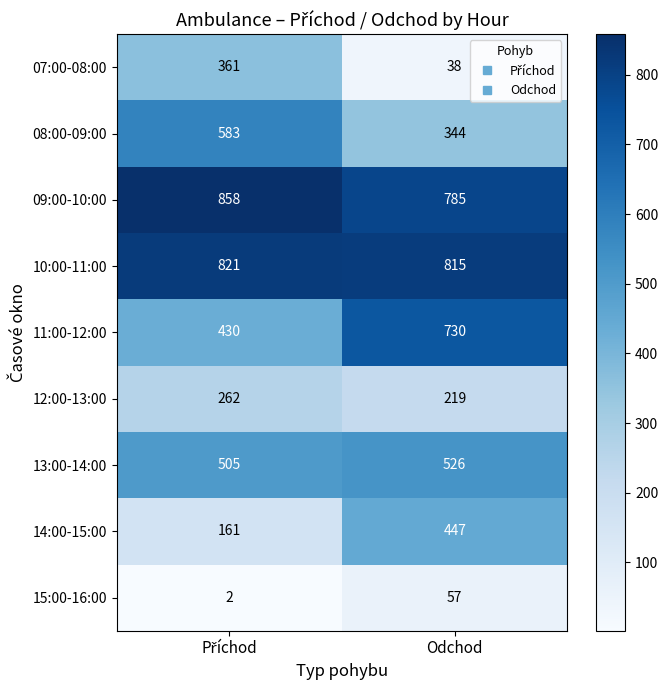

What is the greatest value displayed?

858